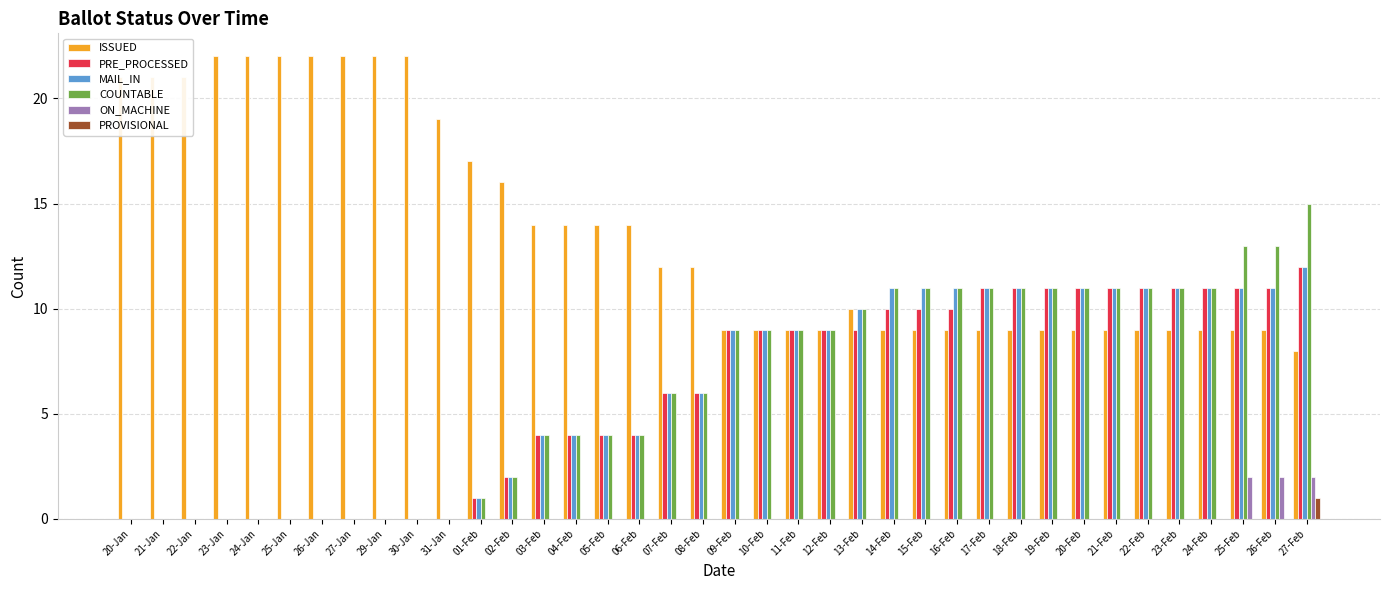

Which series changed the most between 26-Jan and 11-Feb?

ISSUED